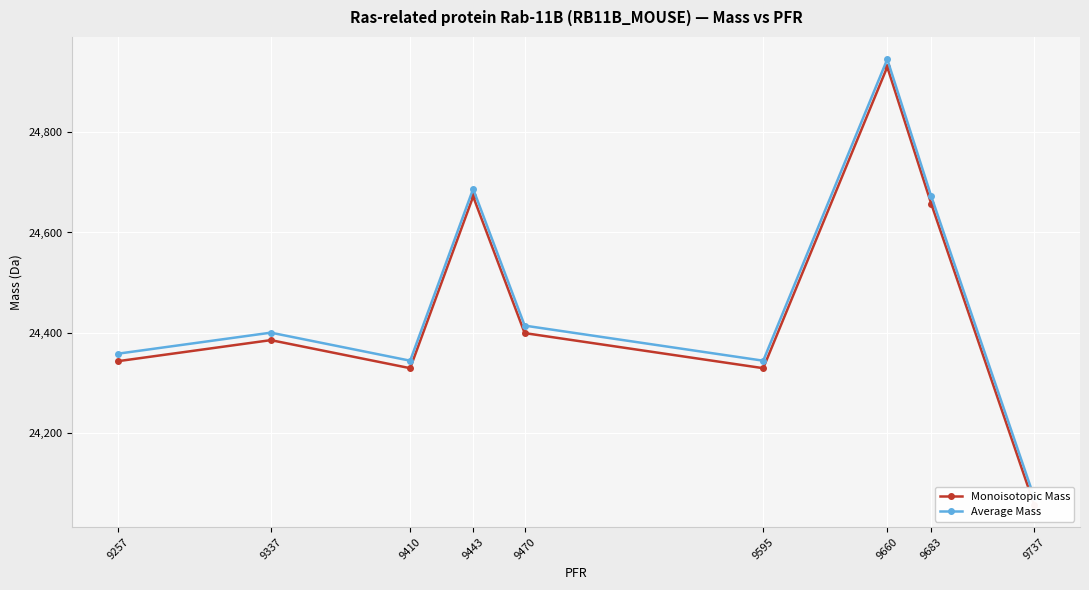

What is the difference between the maximum and second lowest values in the Average Mass series?

600.8